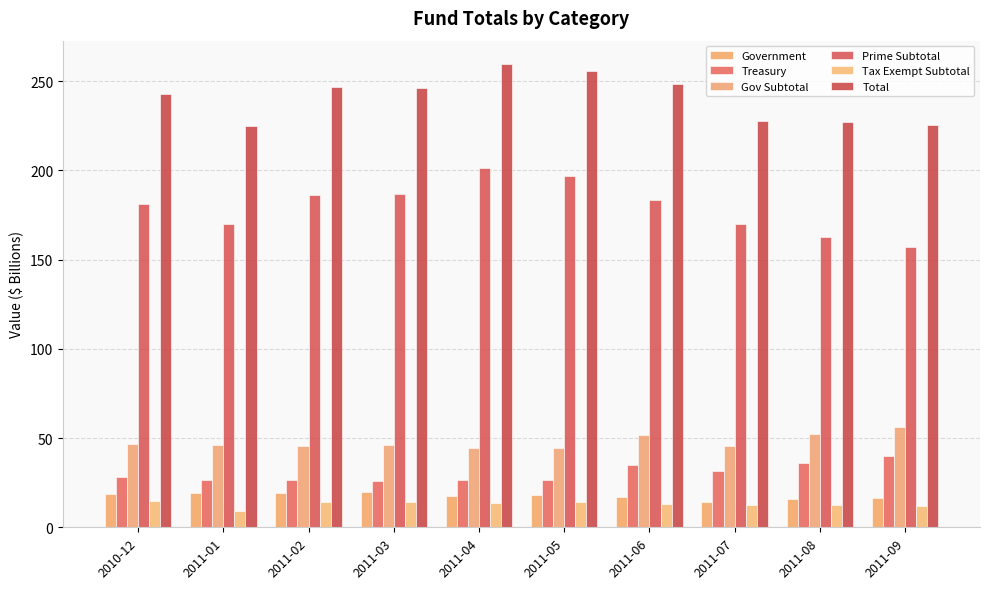

Which series changed the most between 2011-05 and 2011-08?

Prime Subtotal